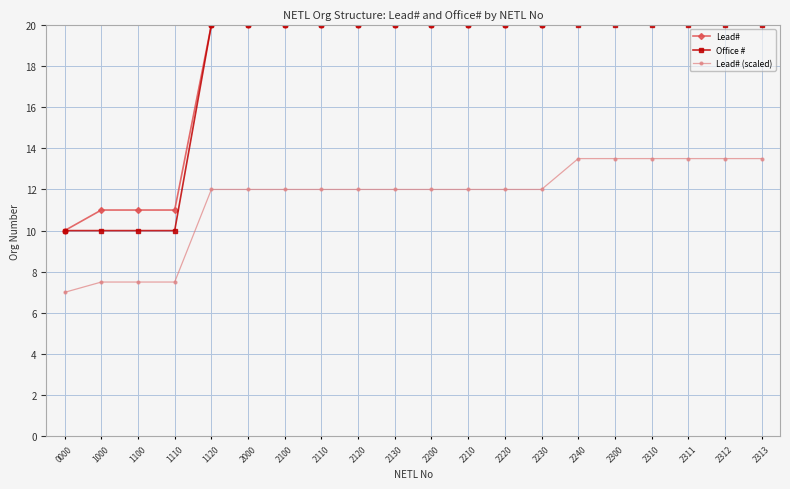

At which category is the sum across all series the highest?

2240